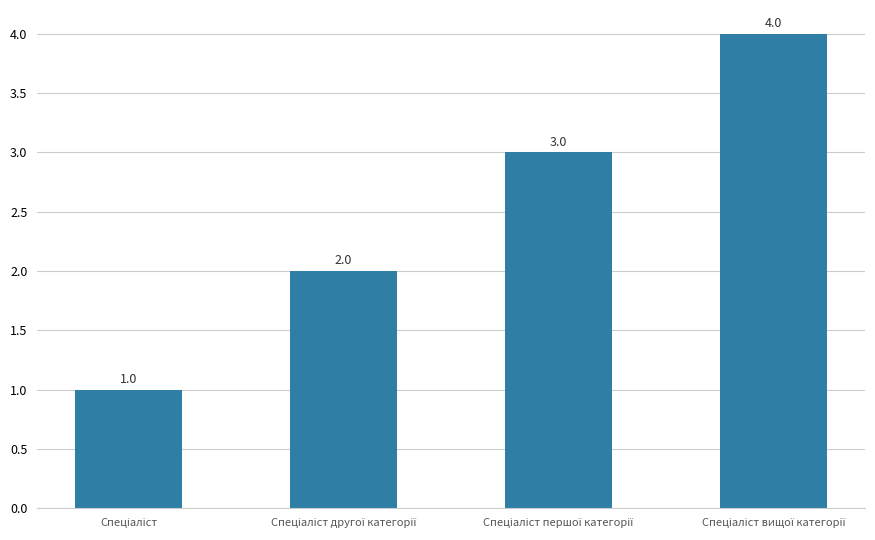

How many bars are there in total?

4